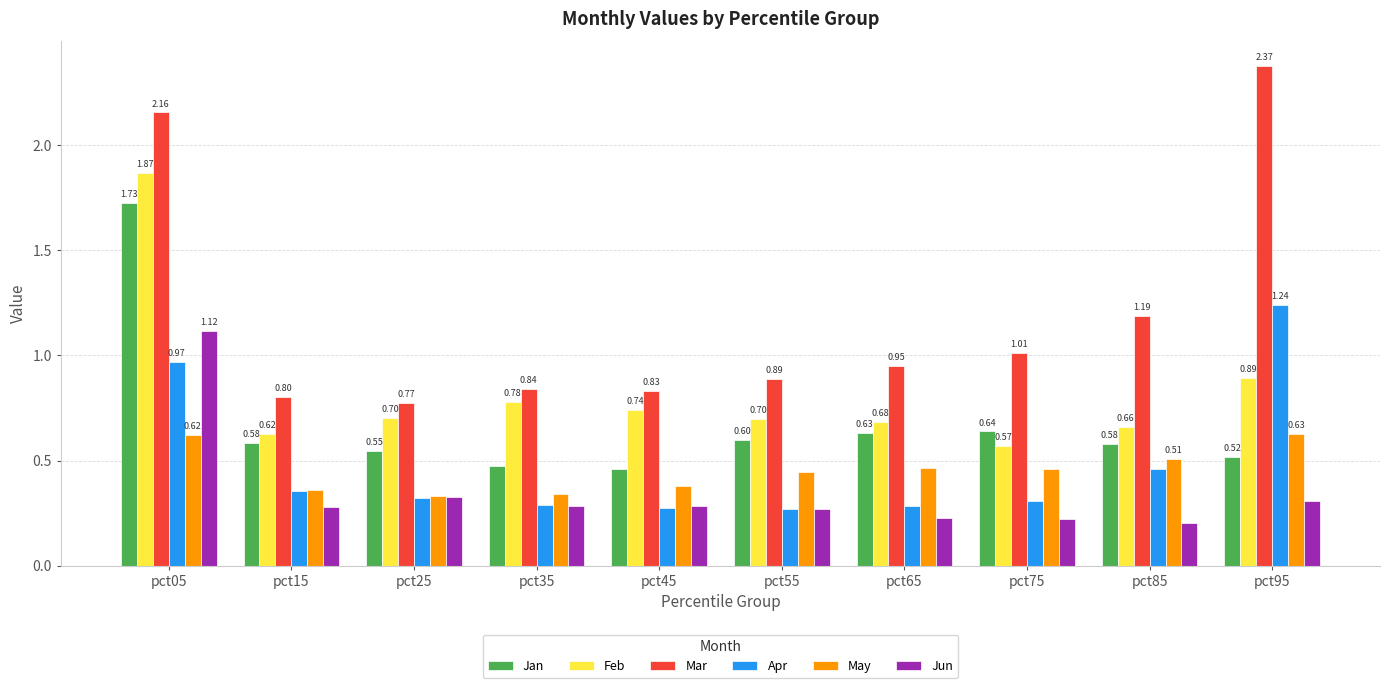

Between pct55 and pct95, which series saw the biggest shift?

Mar